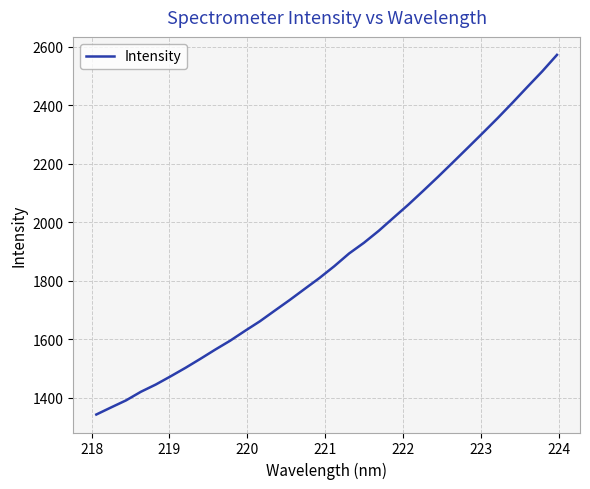

What is the minimum value shown in the chart?

1341.8